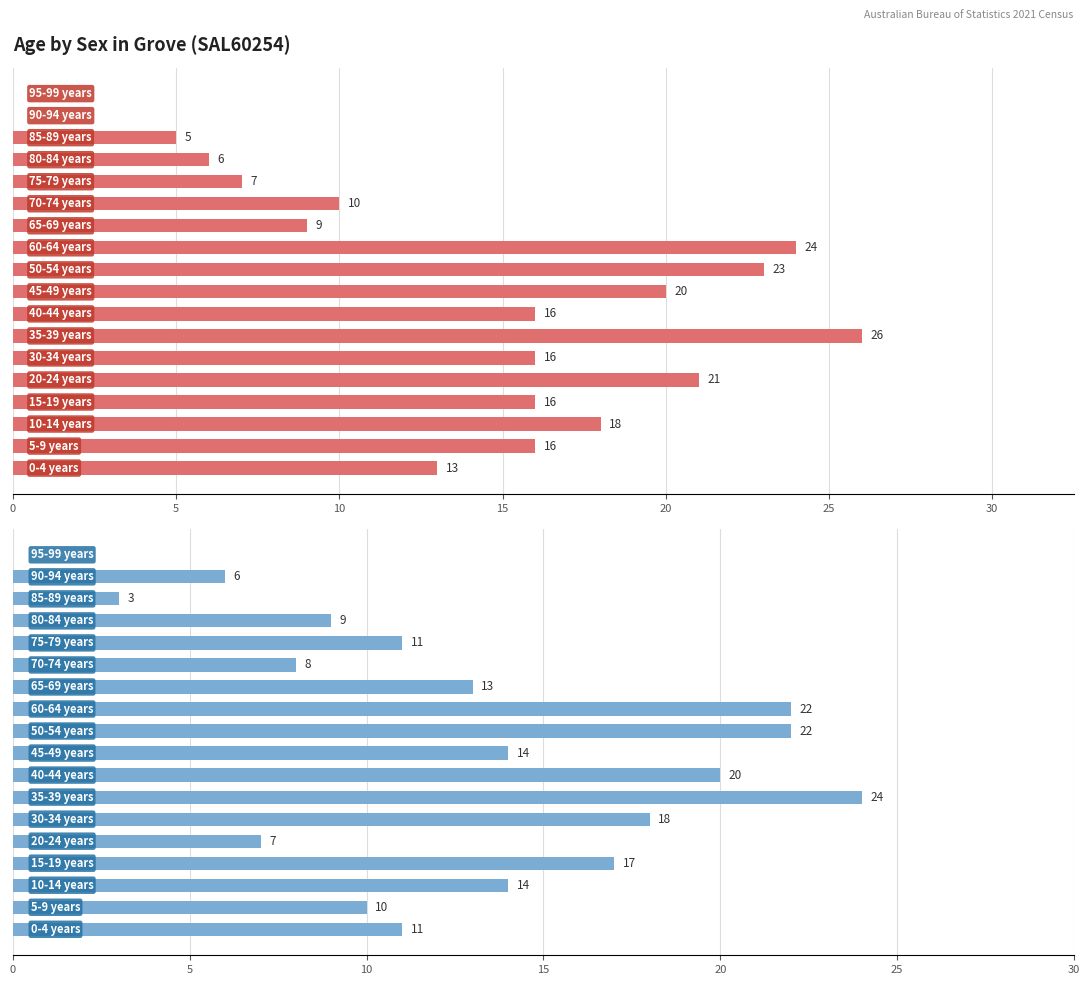

Are the bars grouped side by side (vs. stacked)?

Yes